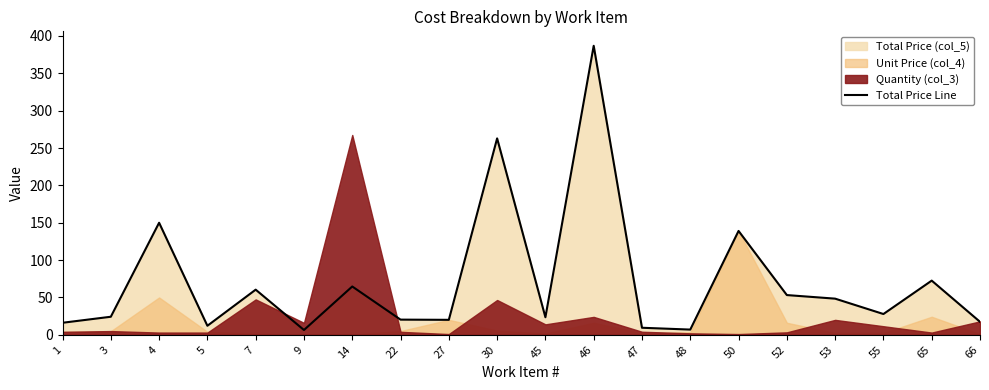

What is the value of the 7th point from the left?

64.7